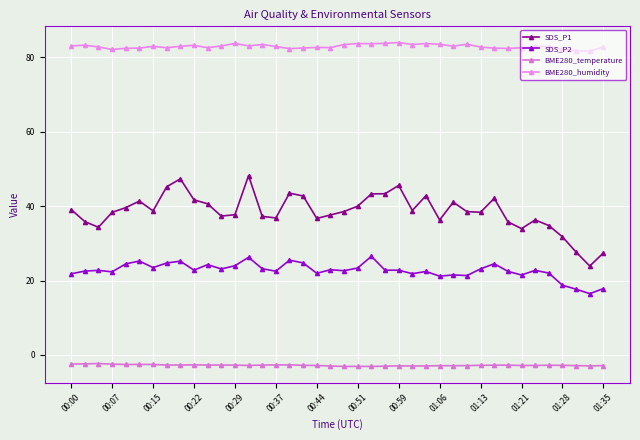

What is the lowest value of the BME280_humidity series?

81.5